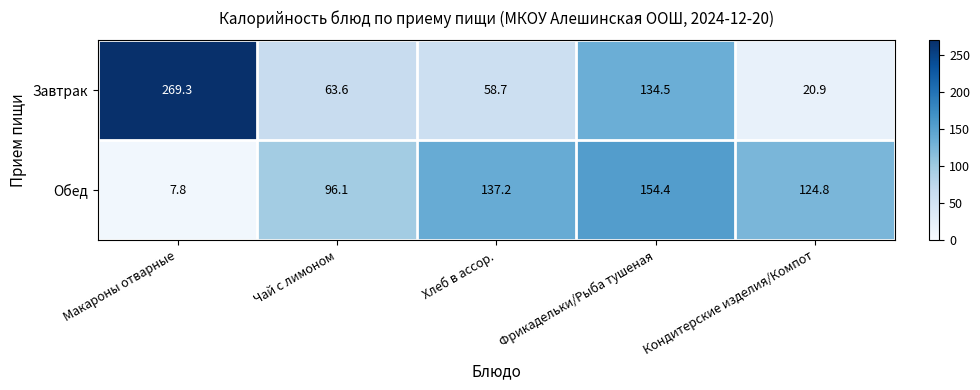

At which category is the sum across all series the highest?

Фрикадельки/Рыба тушеная